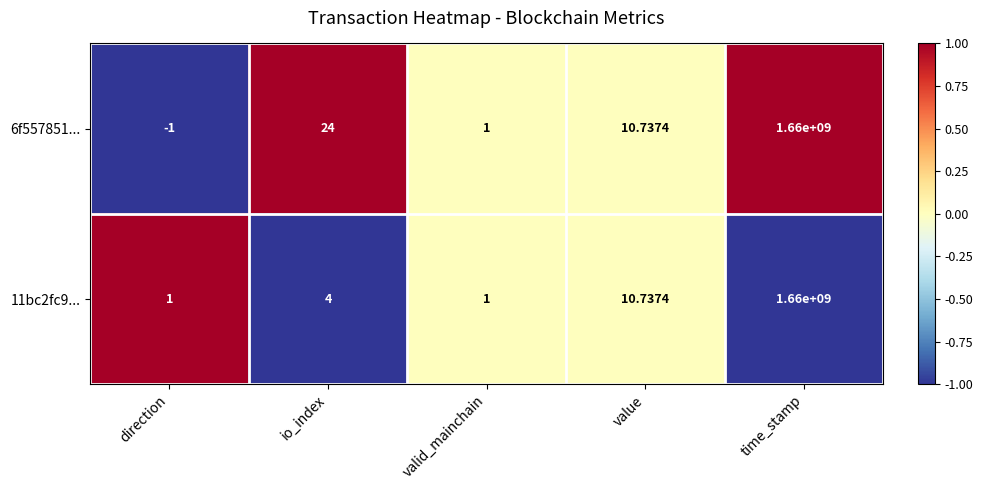

Is the value of 11bc2fc9... at direction greater than the value of 6f557851... at time_stamp?

No